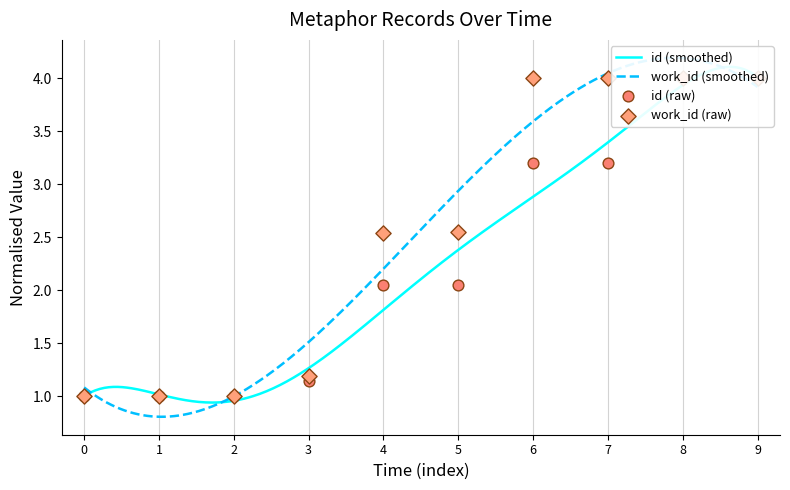

Which series reaches the minimum Y coordinate?

id